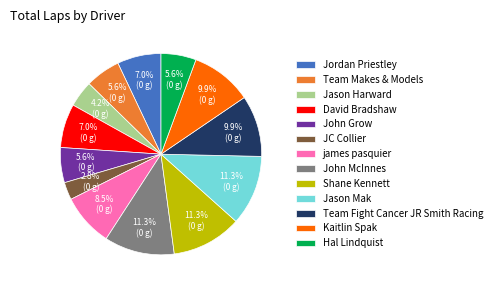

To the nearest percent, what is the difference between the largest and smallest slice percentages?

8%